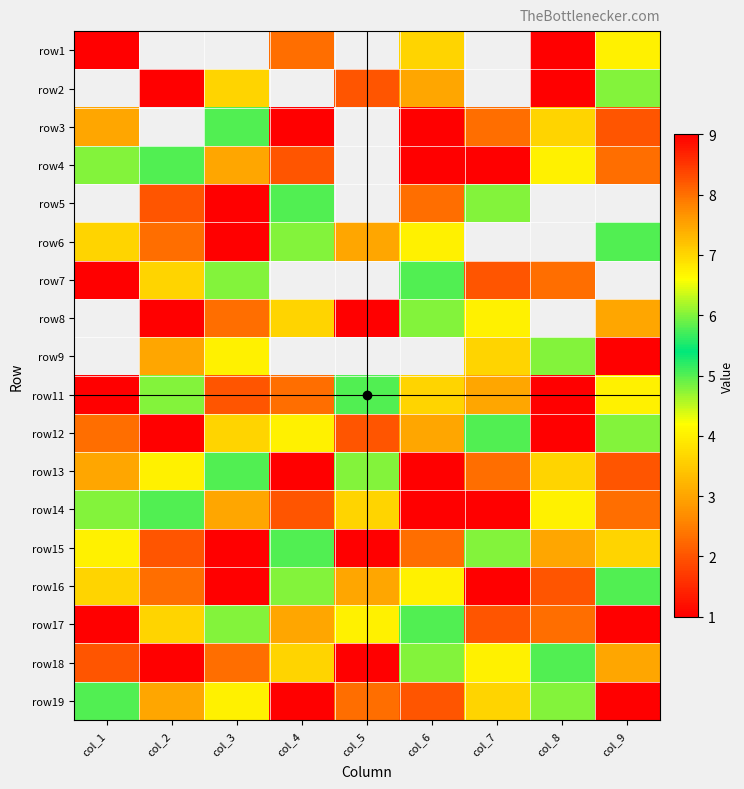

The value of row8 at col_2 is 1.0. True or false?

True